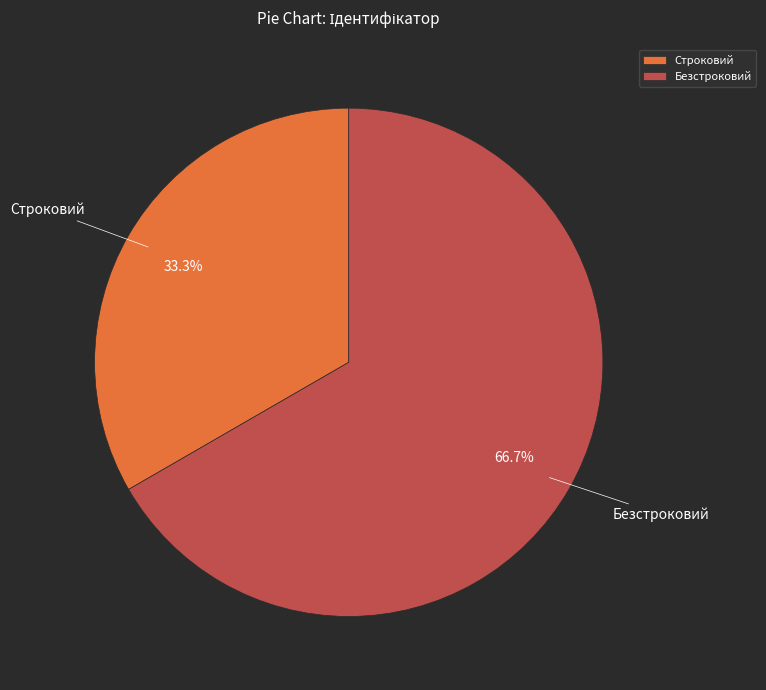

Which category has the smallest portion of the pie?

Строковий